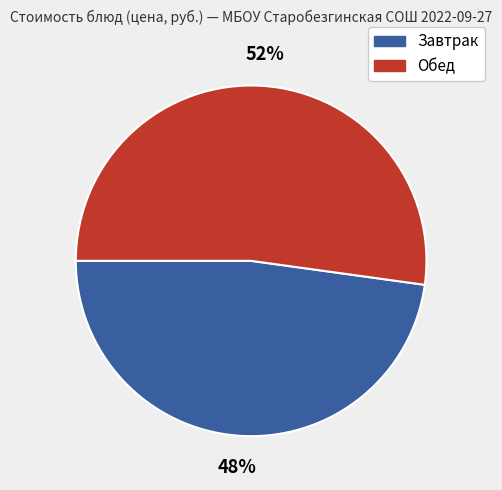

Between Обед and Завтрак, which is larger?

Обед